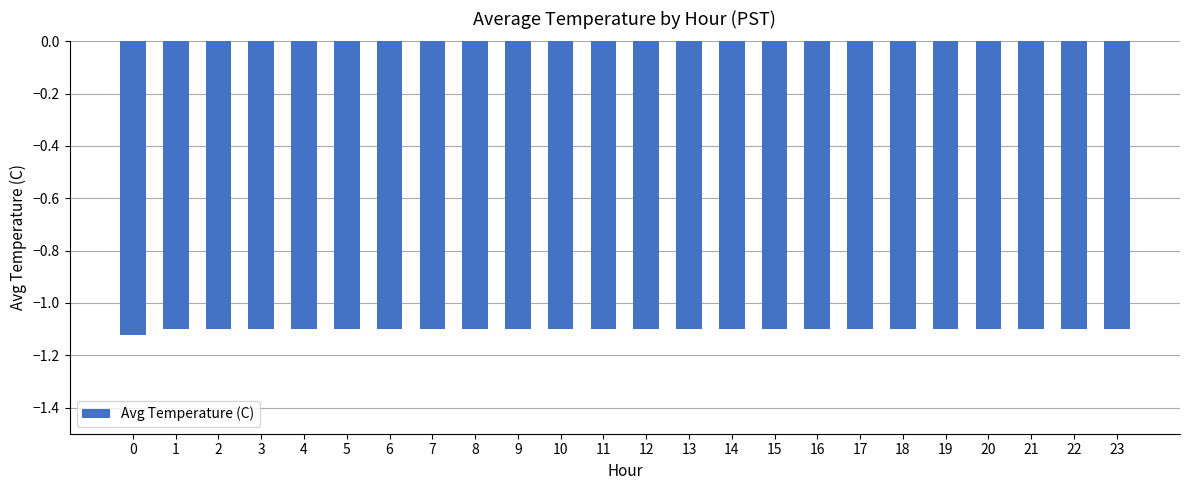

What is the average value?

-1.1